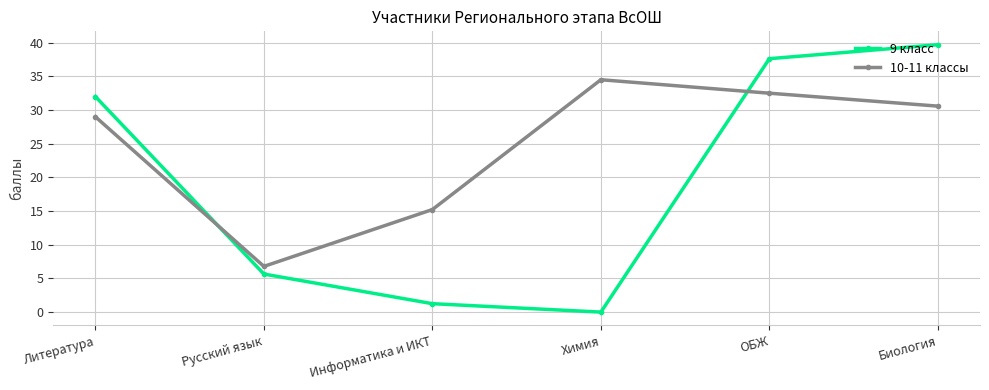

At which label is 9 класс closest to 19?

Литература